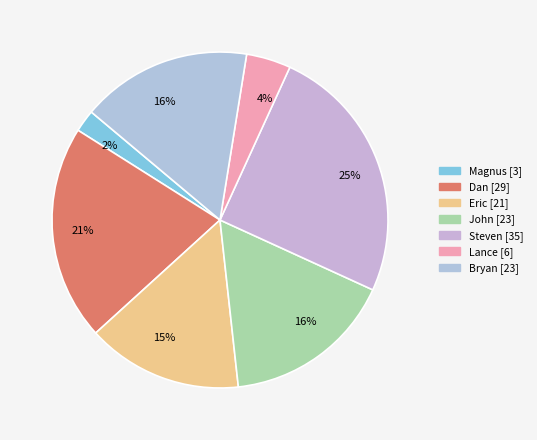

How many segments does this pie chart have?

7